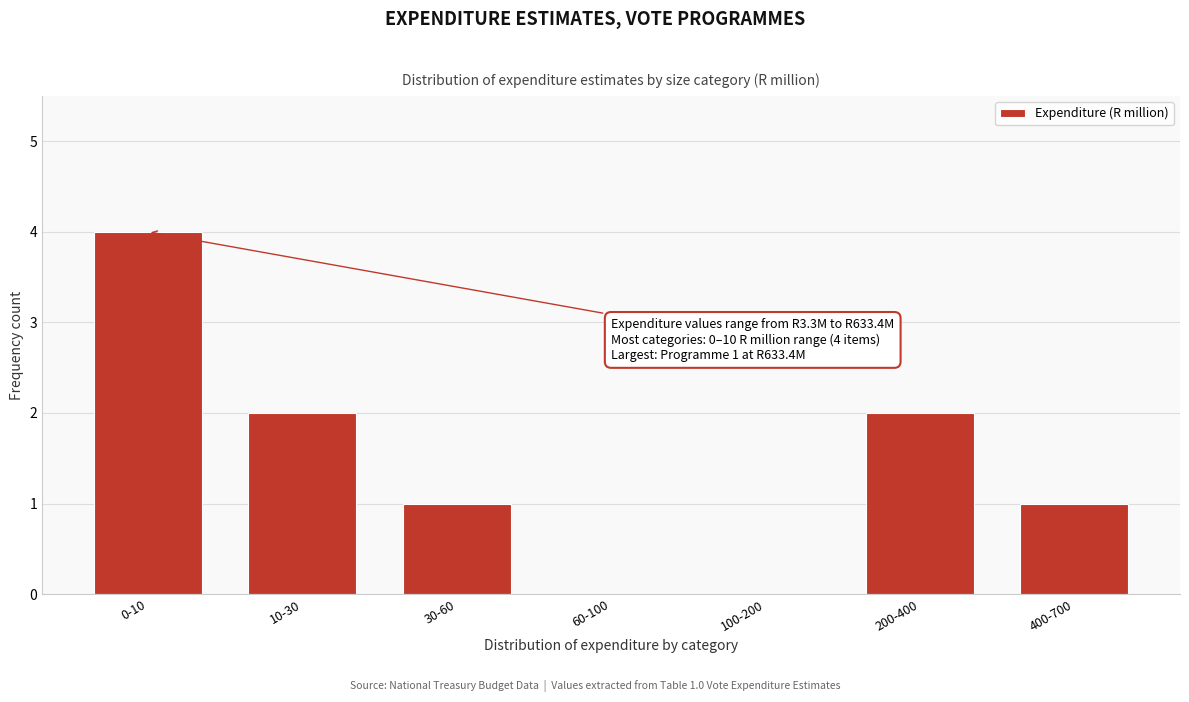

Reading left to right, what are all the values shown in this chart?

0-10=4	10-30=2	30-60=1	60-100=0	100-200=0	200-400=2	400-700=1